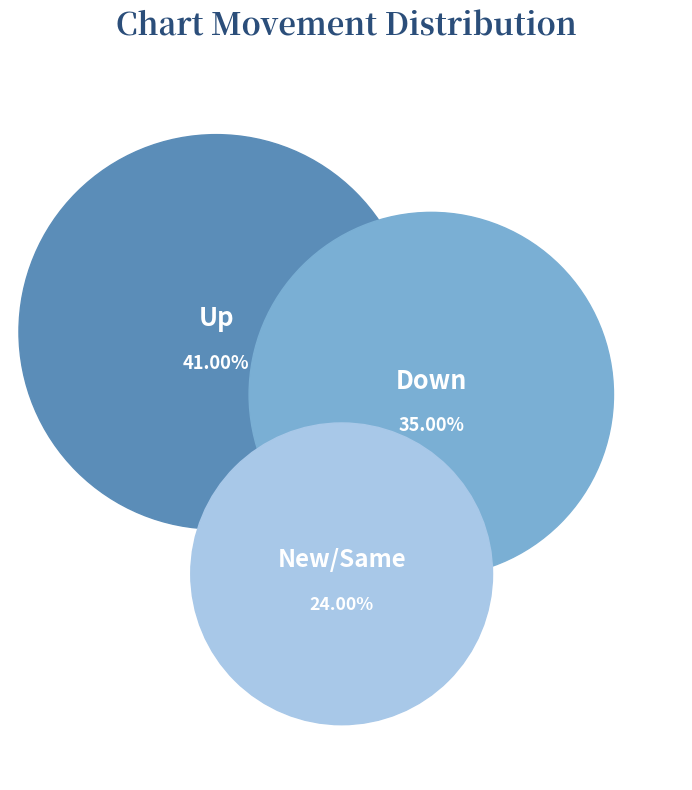

To the nearest percent, what is the combined percentage of up and down?

76%